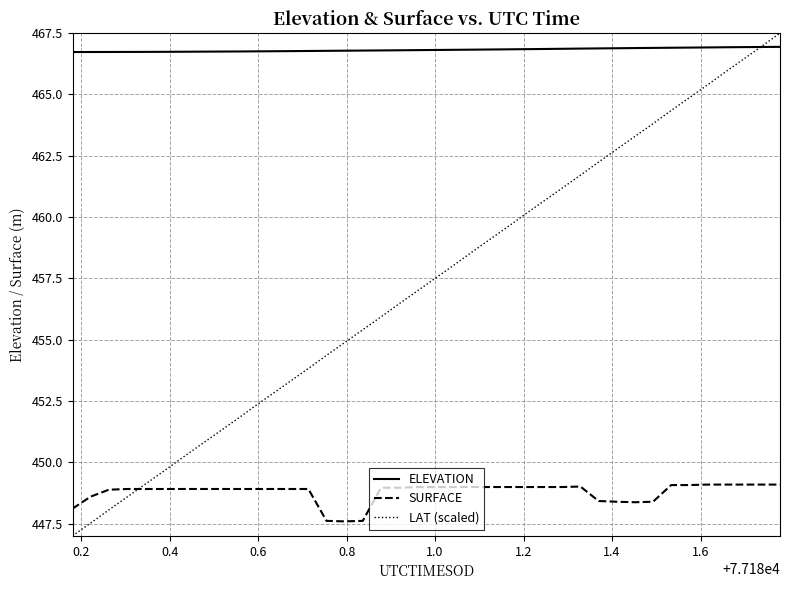

How many categories are shown in the chart?

40